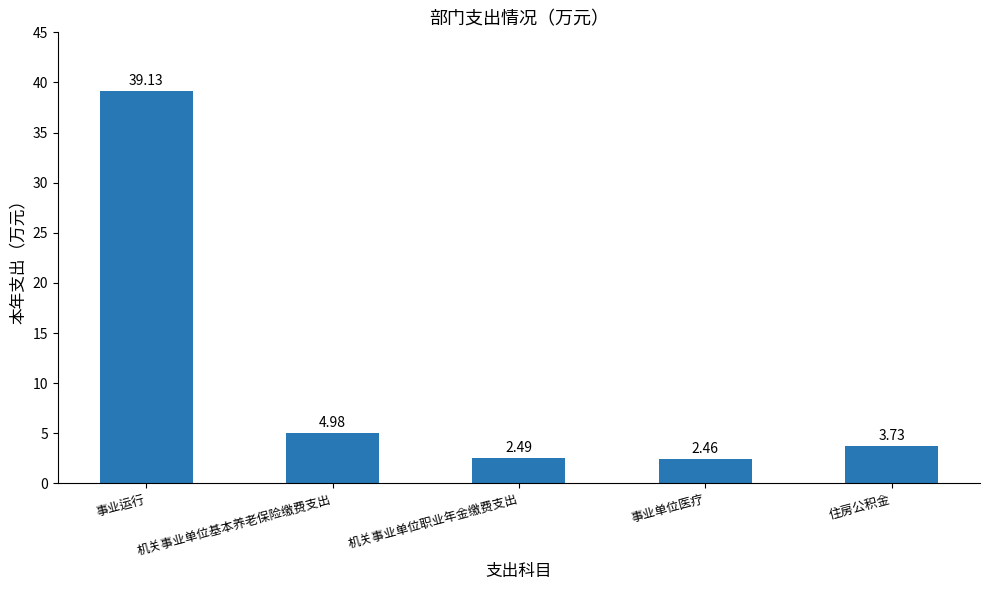

How many data points are less than 3?

2